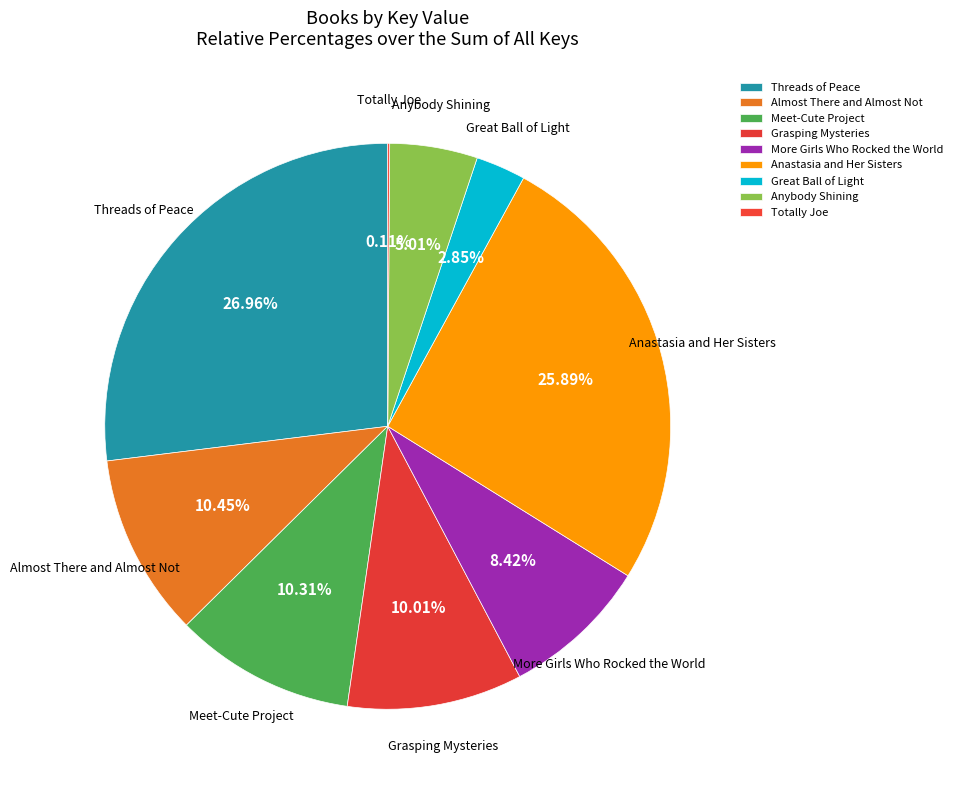

Is there any slice that represents more than half of the pie?

No